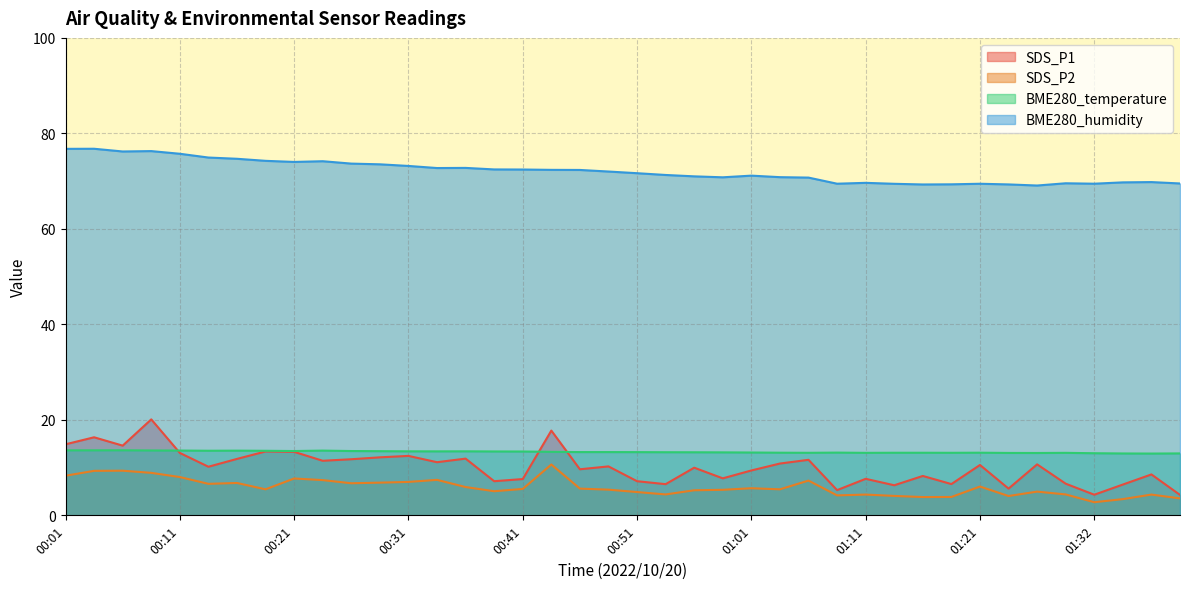

Where is the first local maximum for BME280_humidity?

00:04